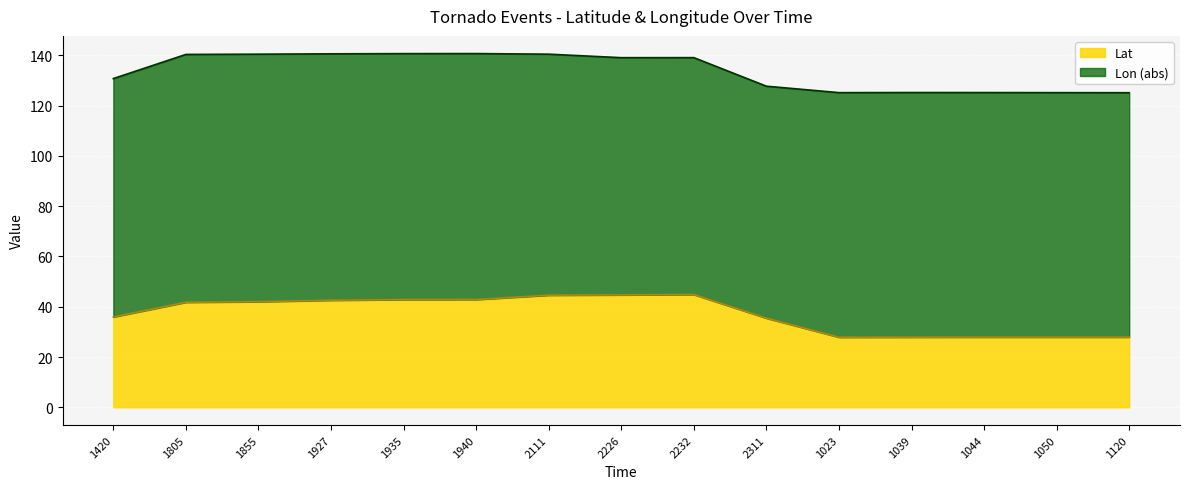

Count the number of values greater than 41.

8